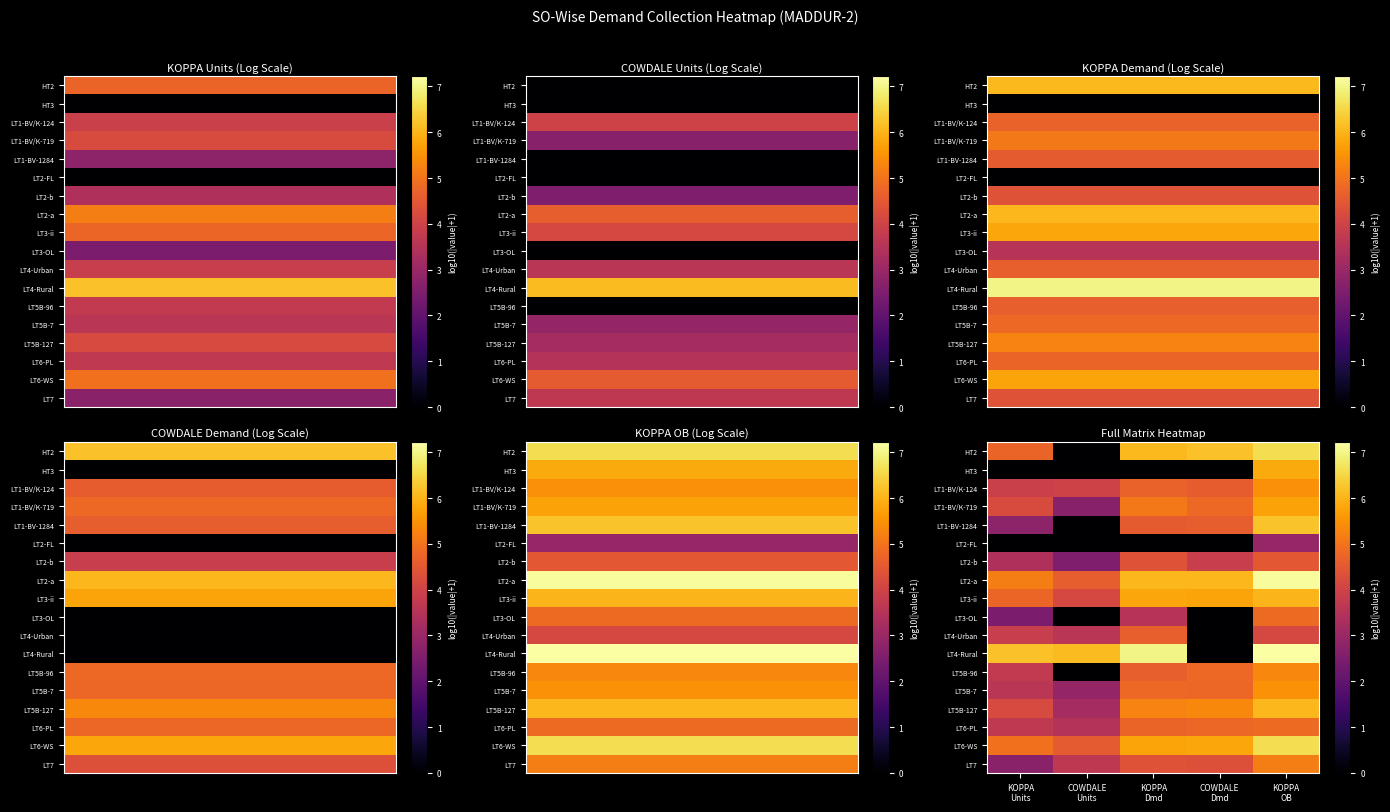

At which category is the sum across all series the highest?

KOPPA
OB